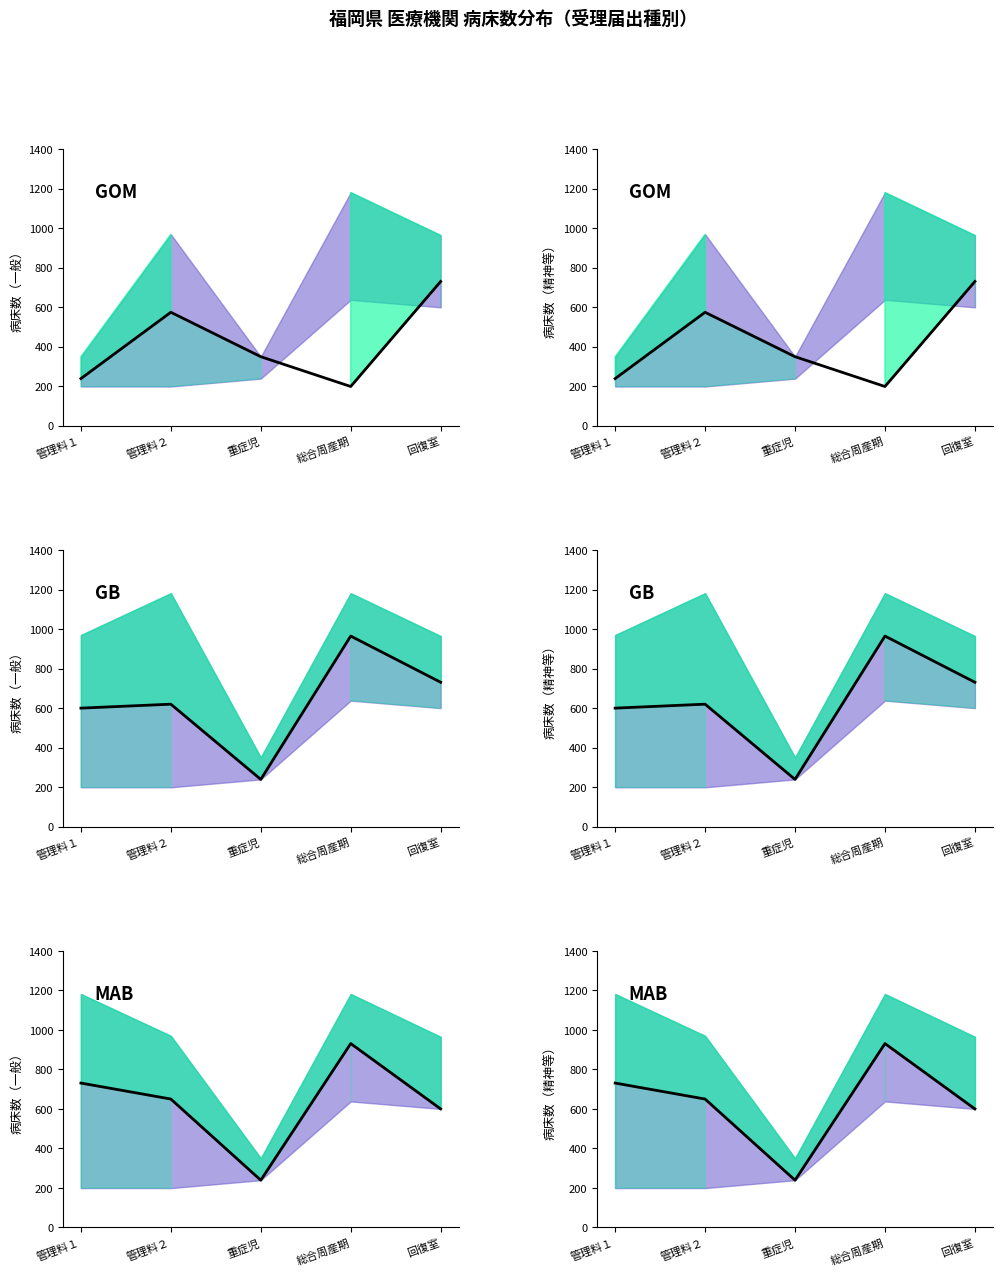

Count the number of values greater than 650.

2